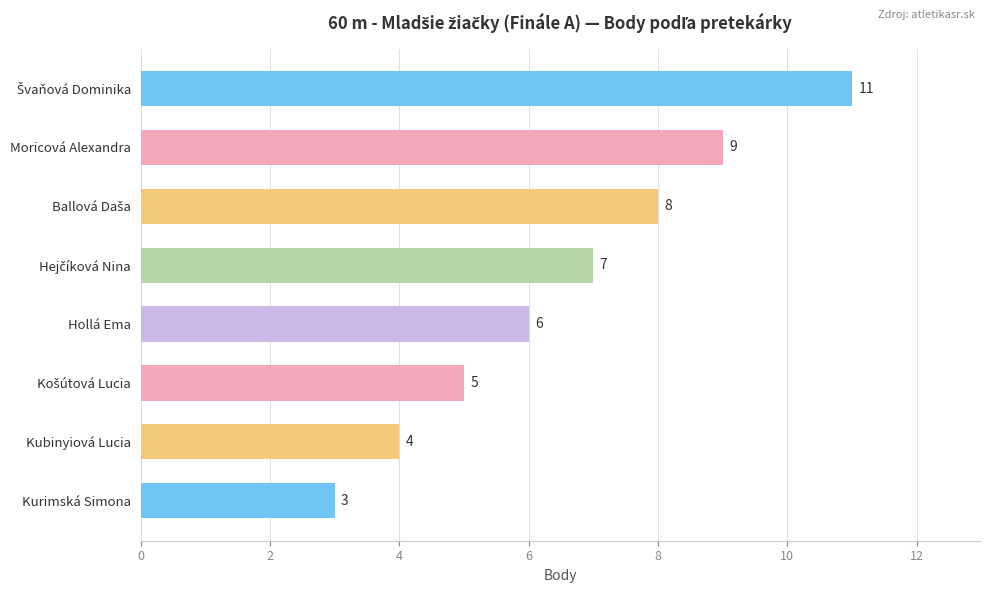

Count the values in the range 5 to 9.

5